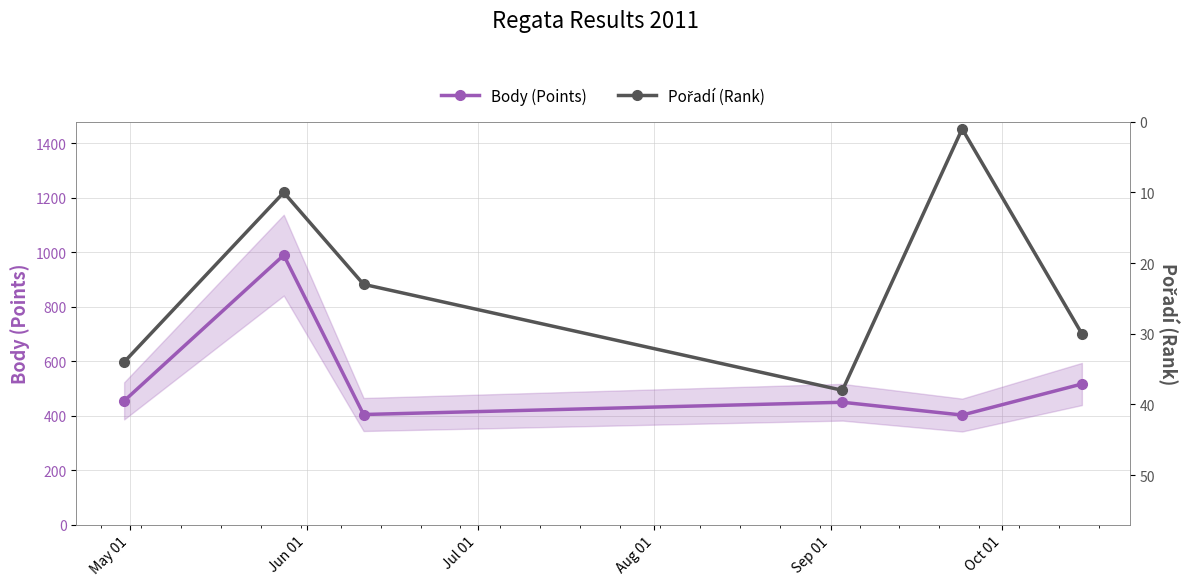

What is the minimum value for Body (Points)?

402